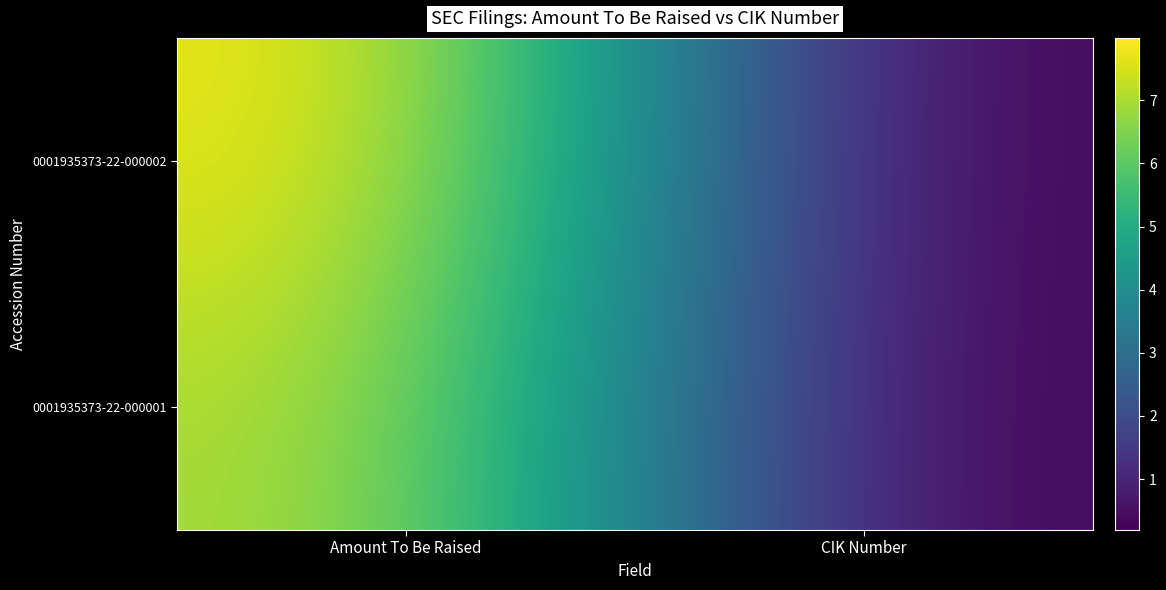

Is it true that 0001935373-22-000001 equals 71747046 at Amount To Be Raised?

True